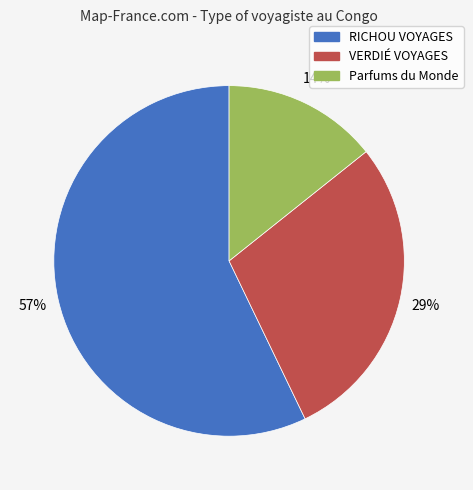

Approximately how many times larger is the value at RICHOU VOYAGES compared to VERDIÉ VOYAGES?

2.0